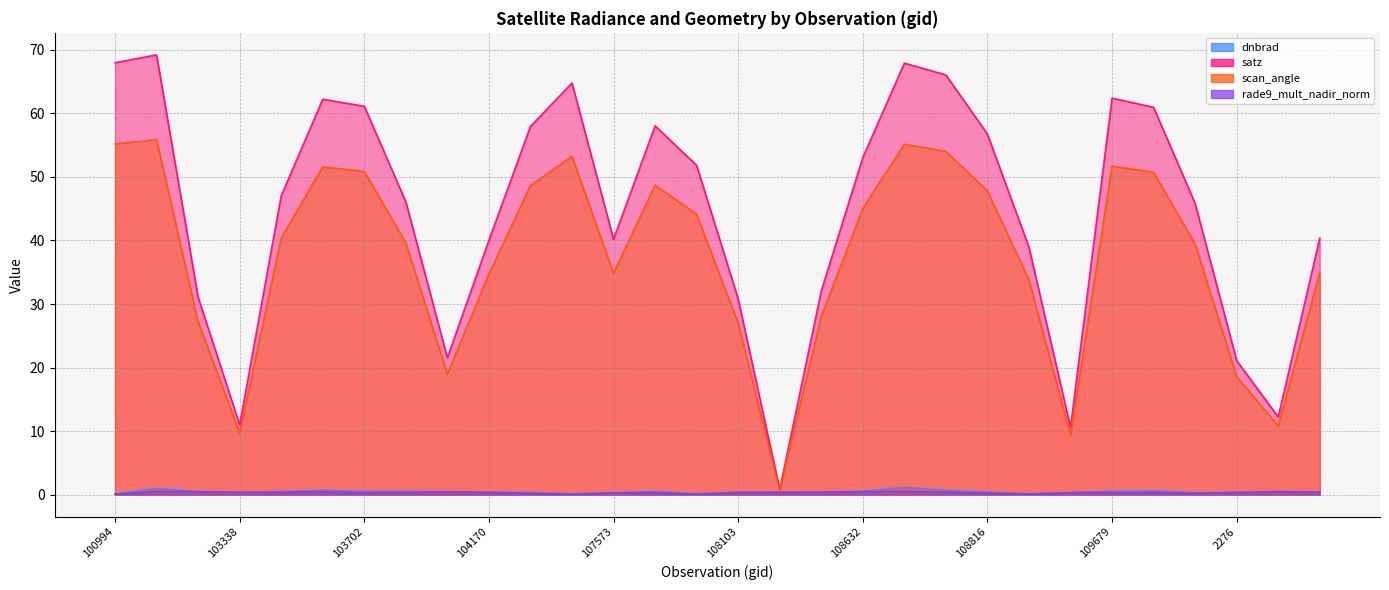

At which category is the sum across all series the highest?

102482